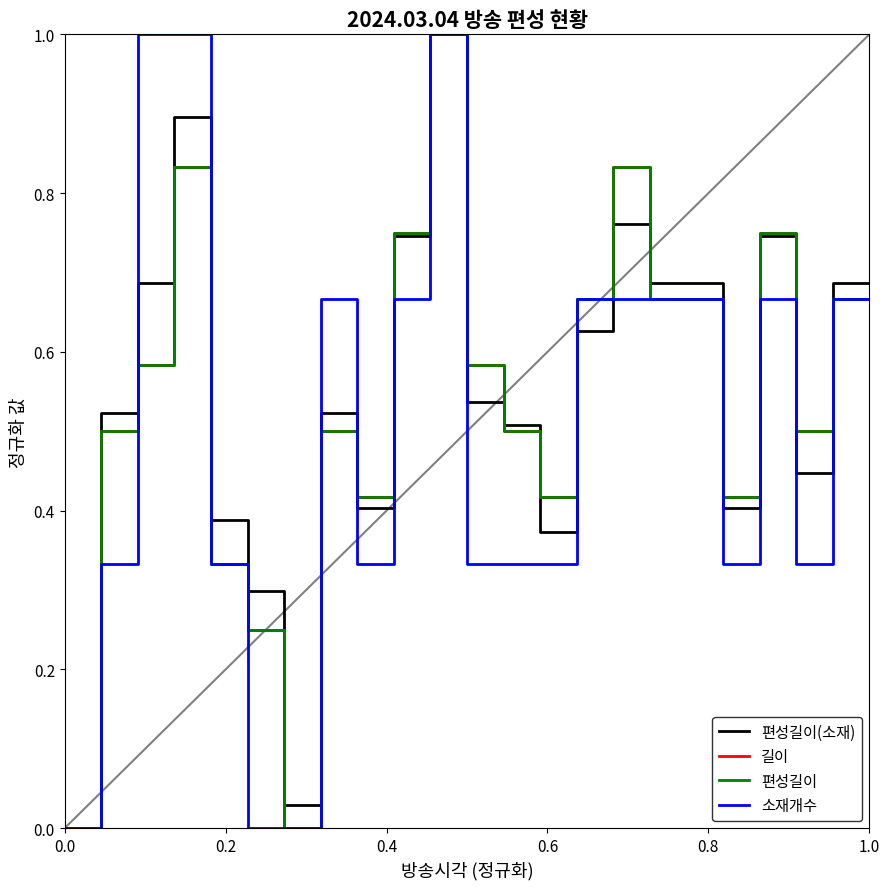

What is the average value of the 소재개수 series?

0.5